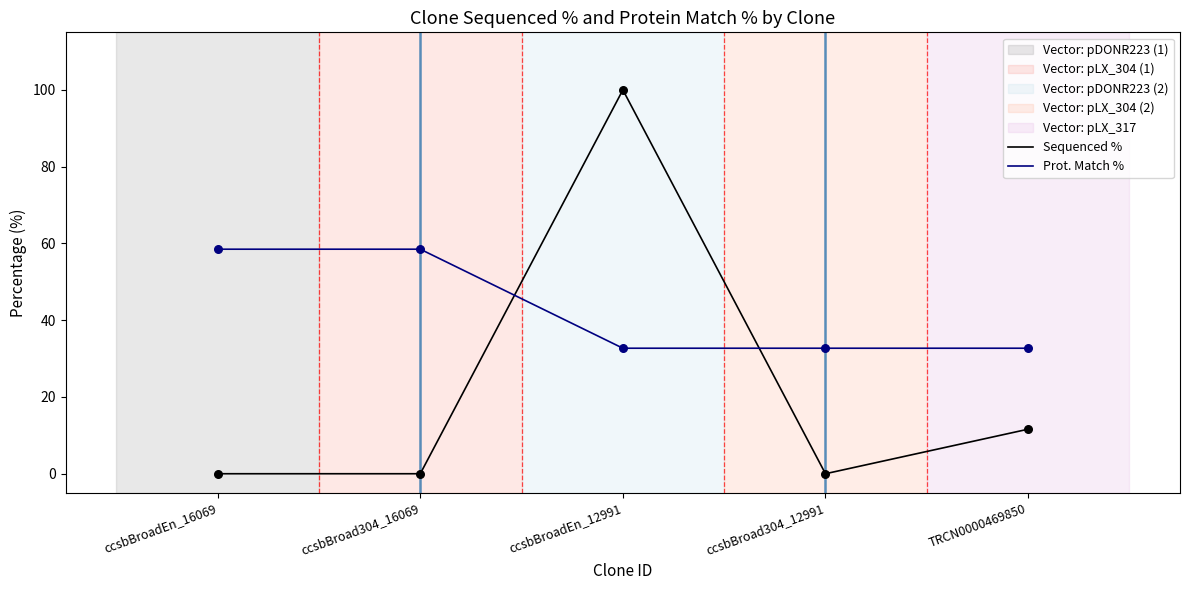

What is the difference between the highest and lowest values at ccsbBroad304_16069?

58.5